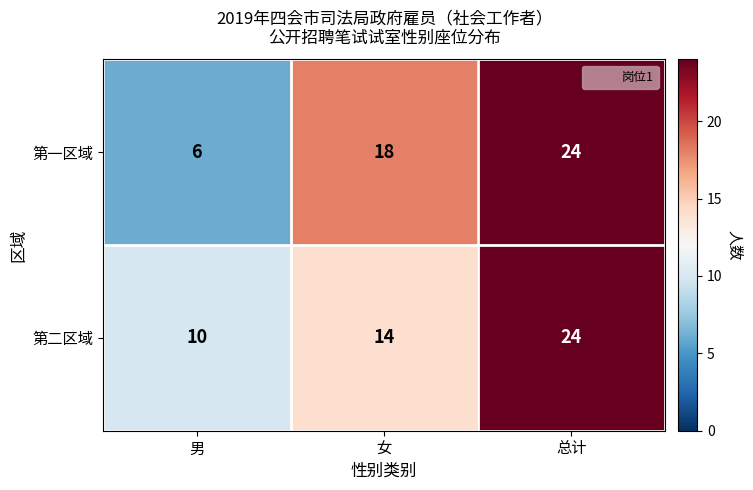

What is the greatest value displayed?

24